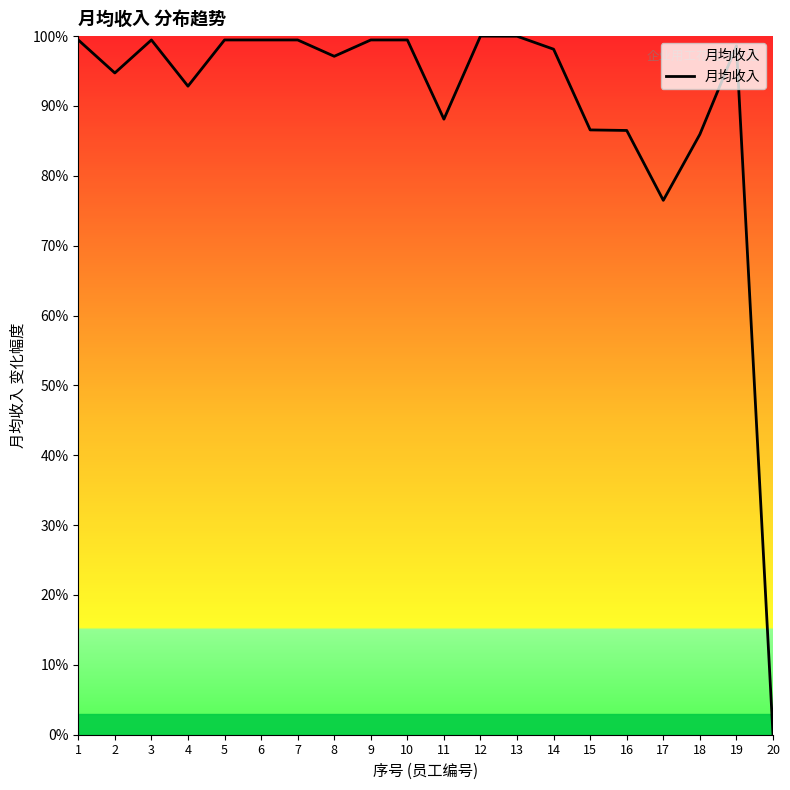

Does the chart display data point markers on the line(s)?

No